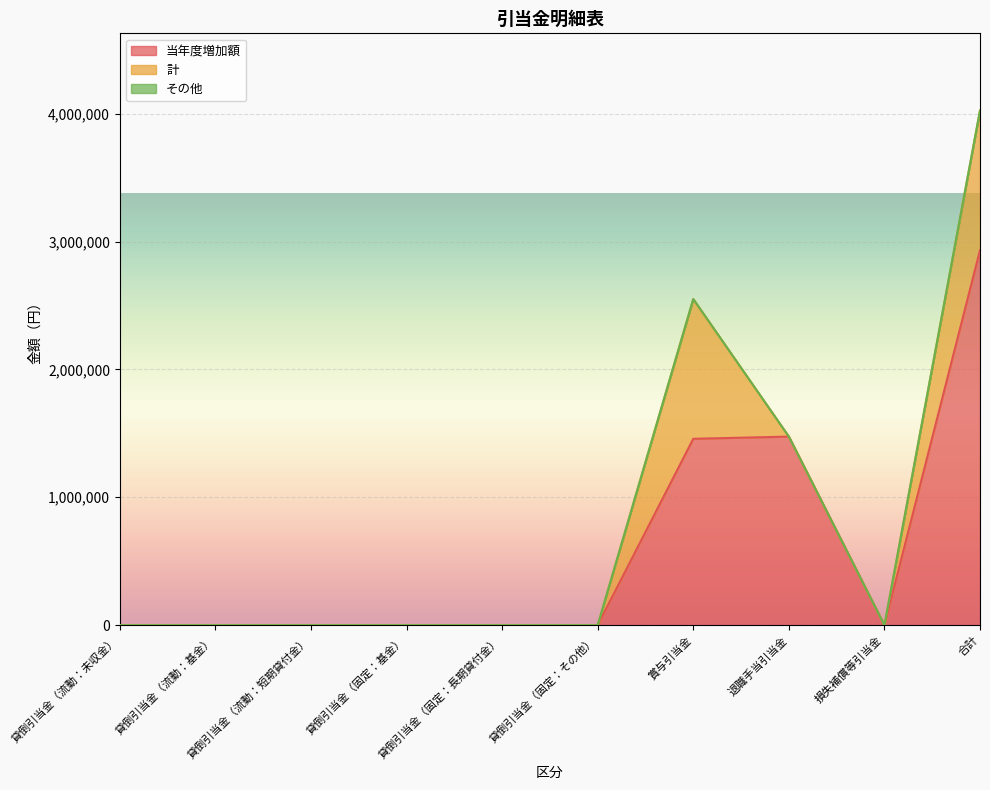

What is the label of the 6th point from the left?

貸倒引当金（固定：その他）